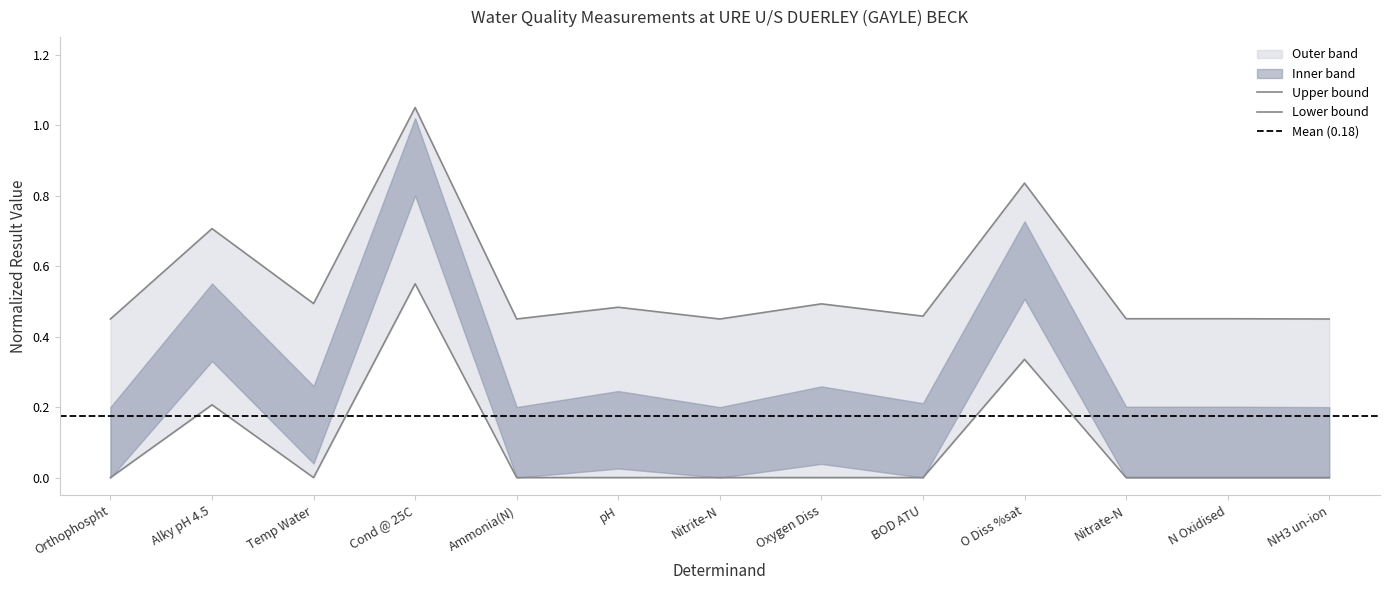

How many points are higher than both their immediate neighbors (excluding endpoints)?

6